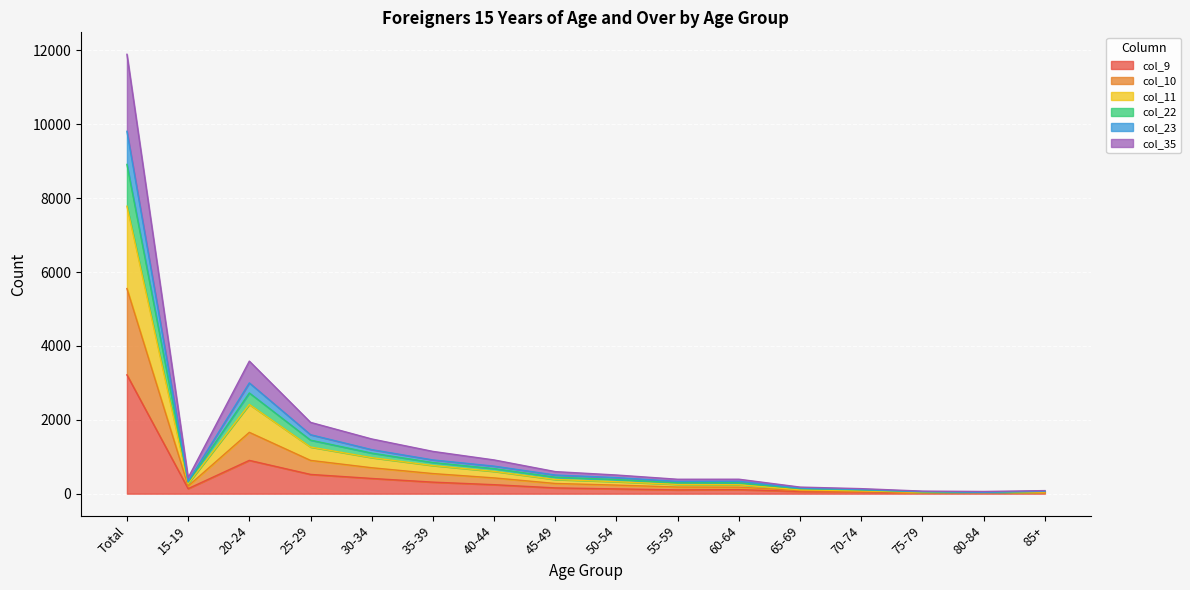

True or false: col_11 and col_22 intersect in this chart.

False